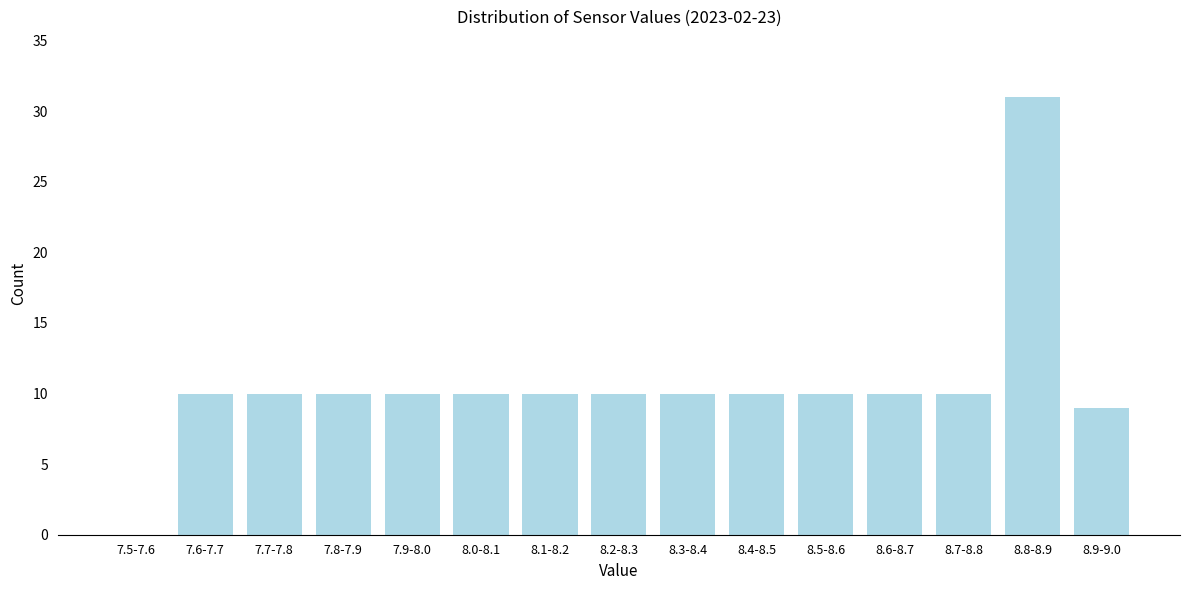

Reading right to left, transcribe all the data shown in this chart.

8.9-9.0=9	8.8-8.9=31	8.7-8.8=10	8.6-8.7=10	8.5-8.6=10	8.4-8.5=10	8.3-8.4=10	8.2-8.3=10	8.1-8.2=10	8.0-8.1=10	7.9-8.0=10	7.8-7.9=10	7.7-7.8=10	7.6-7.7=10	7.5-7.6=0